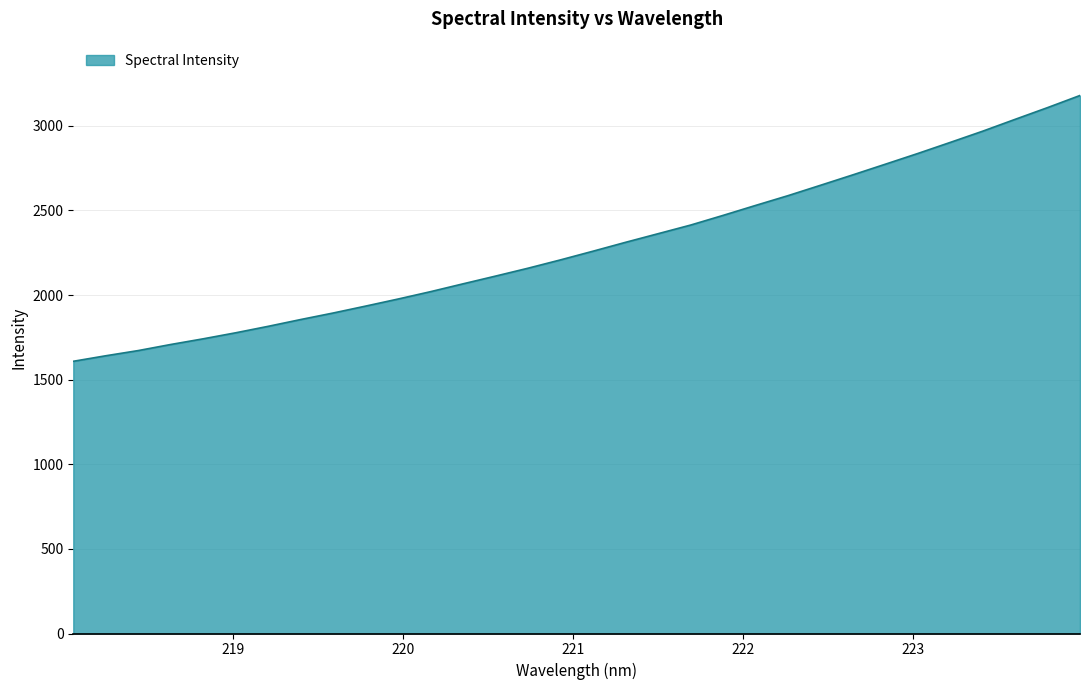

What is the smallest value displayed?

1608.5